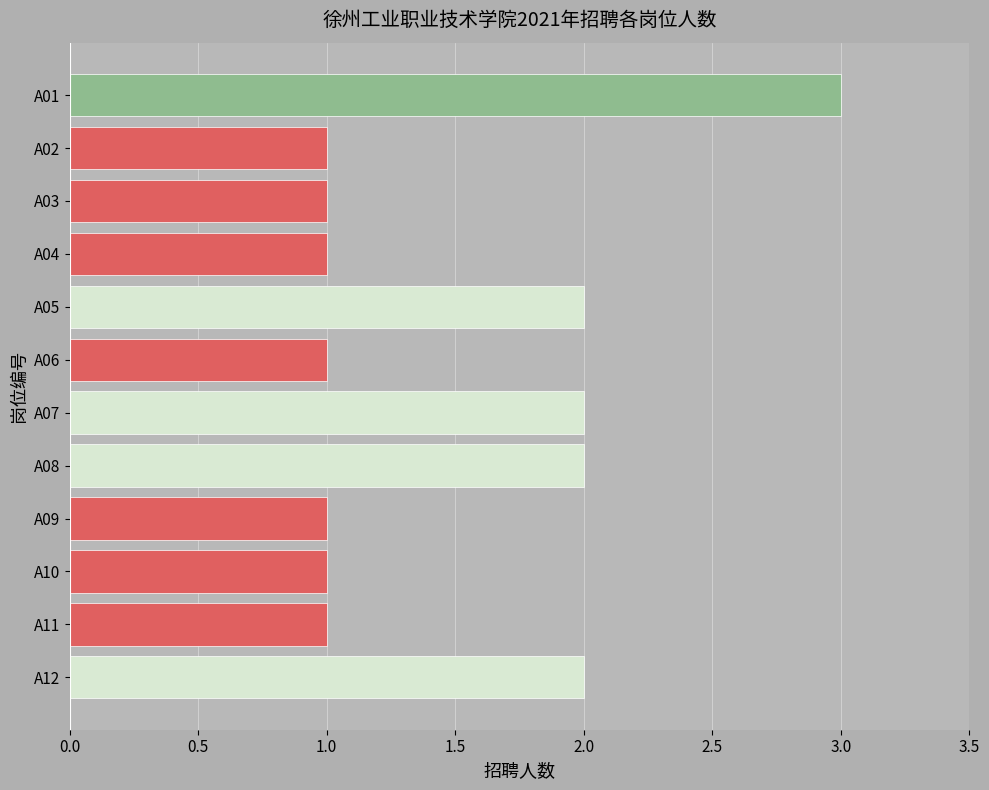

The chart shows a value of 0 at A11. True or false?

False